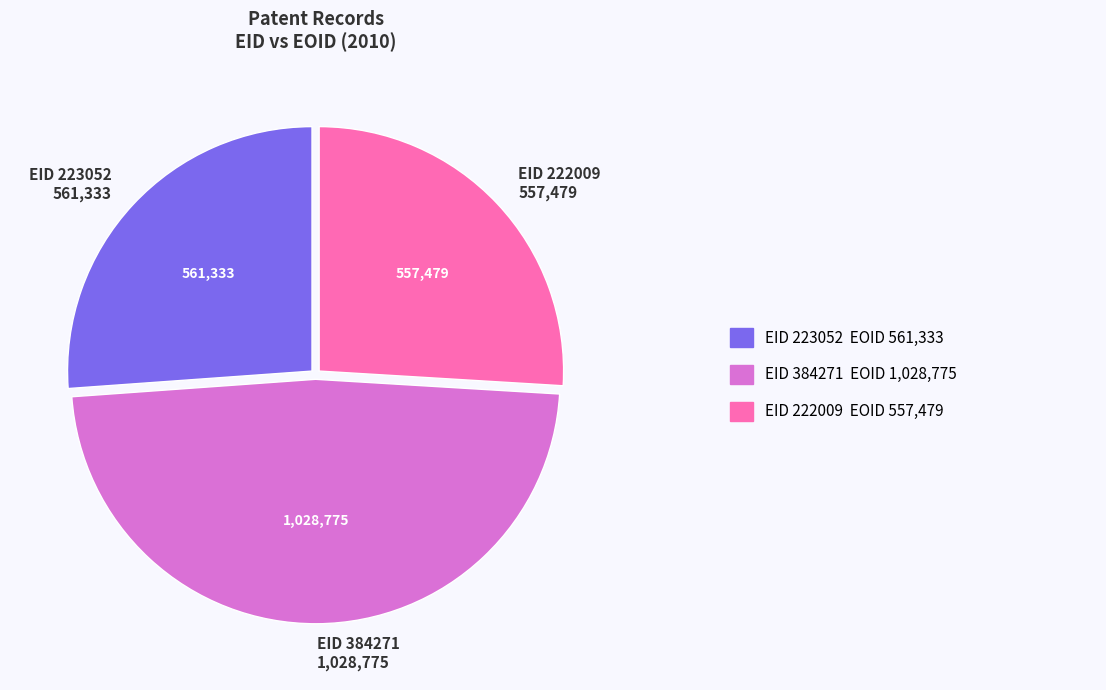

True or false: EID 384271 1,028,775 accounts for 36% of the total.

False